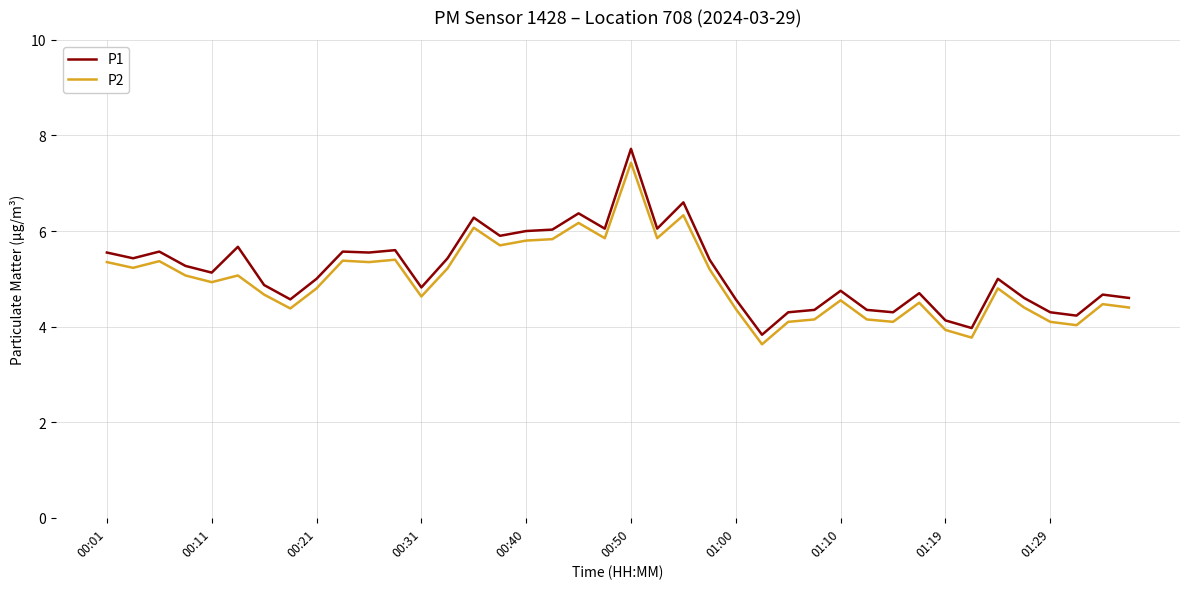

What is the difference between the maximum and minimum values in the P1 series?

3.9